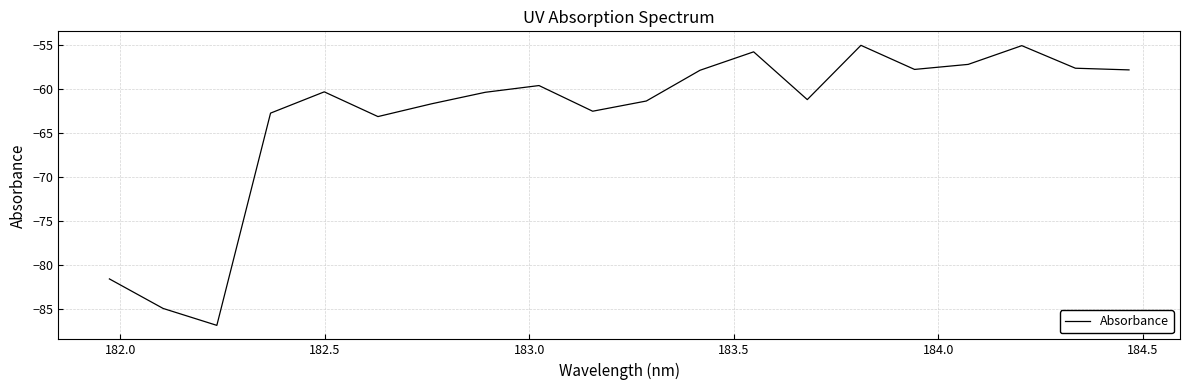

What is the difference between the maximum and minimum values?

31.9